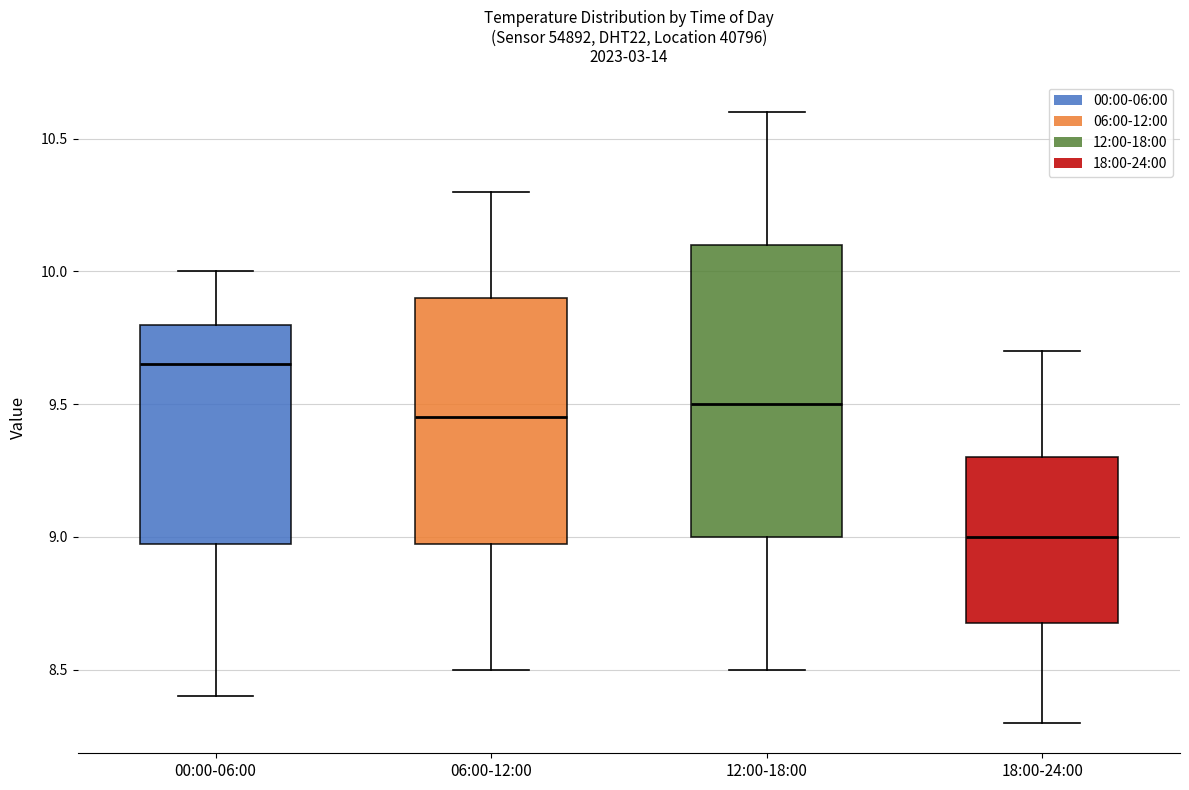

Where is the upper edge of the box for 00:00-06:00 on the y-axis? The values are not printed on the chart, so give them approximately, as read against the axis.

9.80